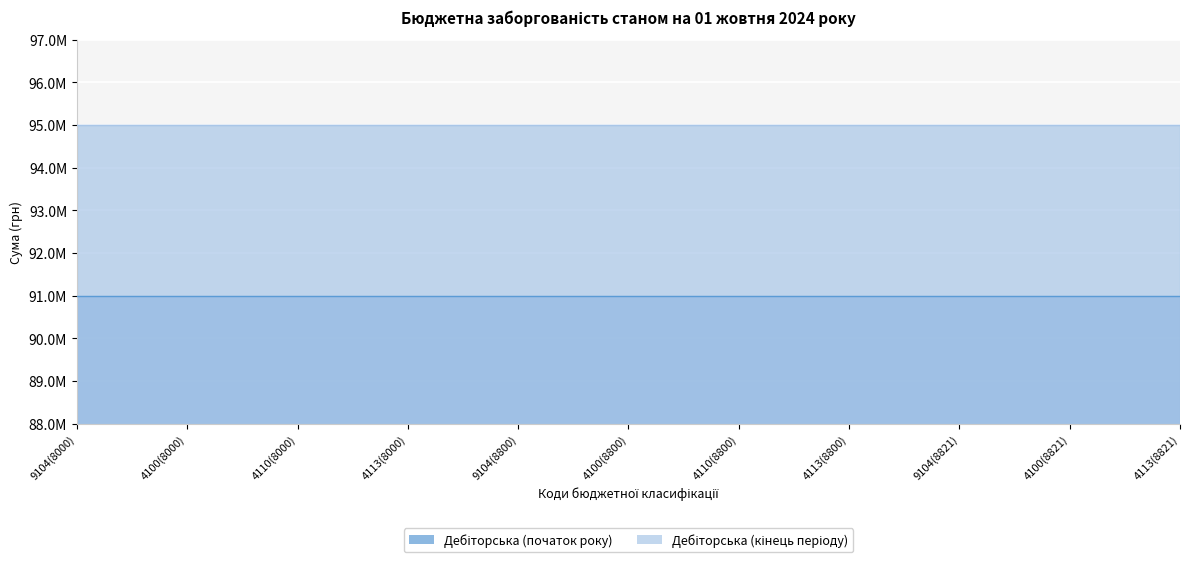

Between 9104(8000) and 4110(8000), which is larger?

9104(8000)